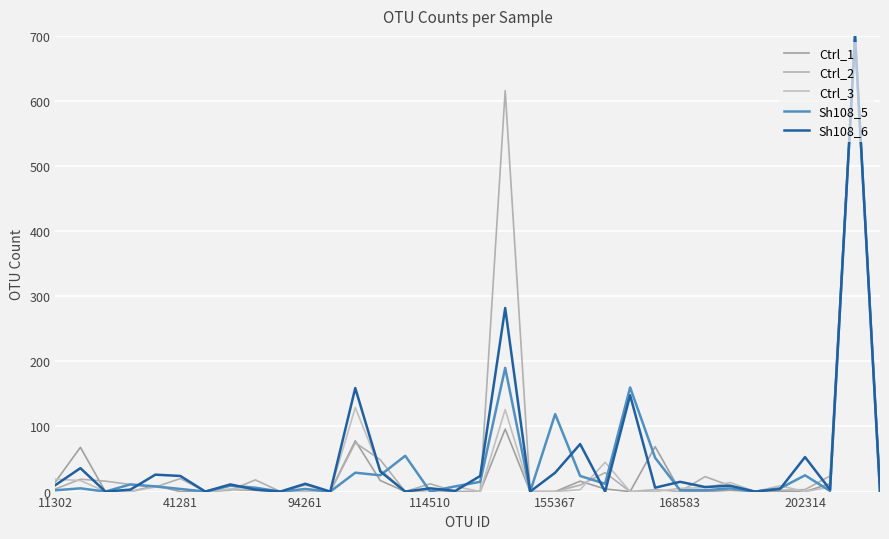

What is the difference between the second highest and minimum values in the Ctrl_3 series?

129